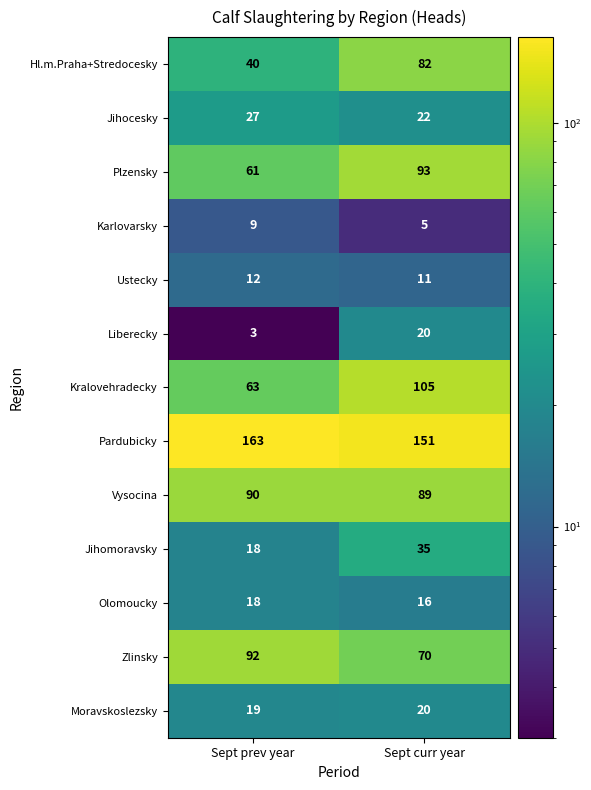

Reading left to right, list all the values displayed in this chart.

Hl.m.Praha+Stredocesky: 40	82
Jihocesky: 27	22
Plzensky: 61	93
Karlovarsky: 9	5
Ustecky: 12	11
Liberecky: 3	20
Kralovehradecky: 63	105
Pardubicky: 163	151
Vysocina: 90	89
Jihomoravsky: 18	35
Olomoucky: 18	16
Zlinsky: 92	70
Moravskoslezsky: 19	20